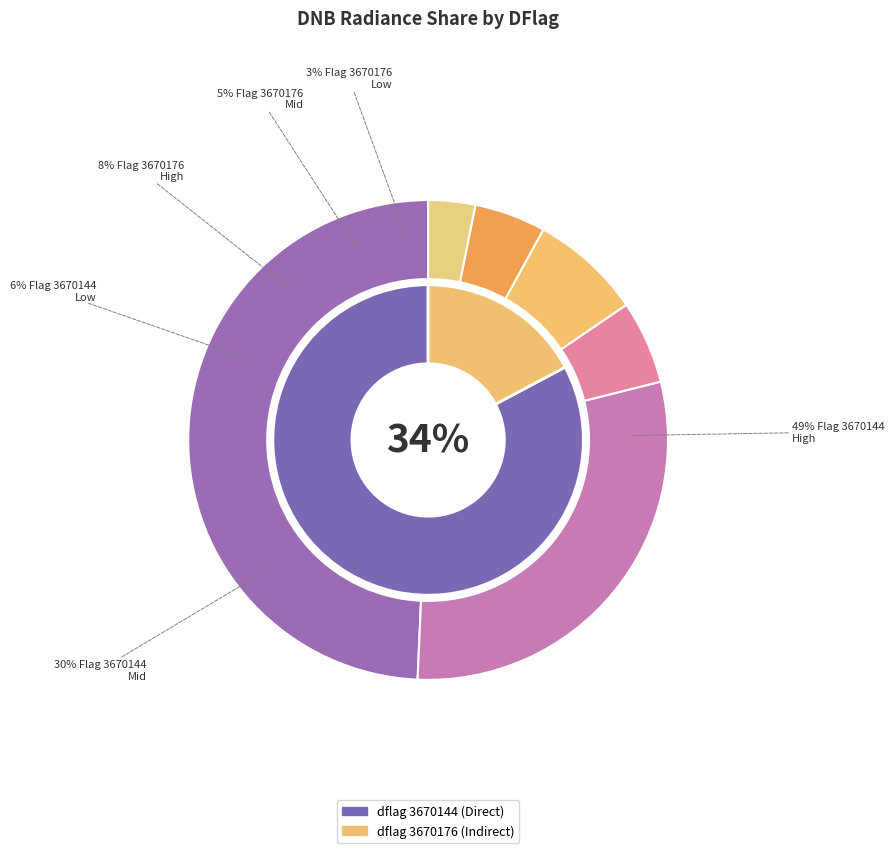

What percentage is the 3670176 slice, to the nearest percent?

17%